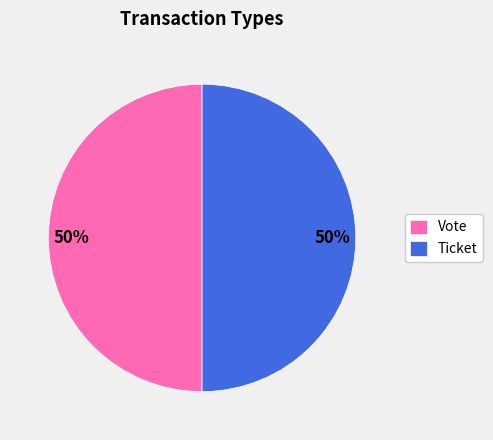

How many slices are in this pie chart?

2